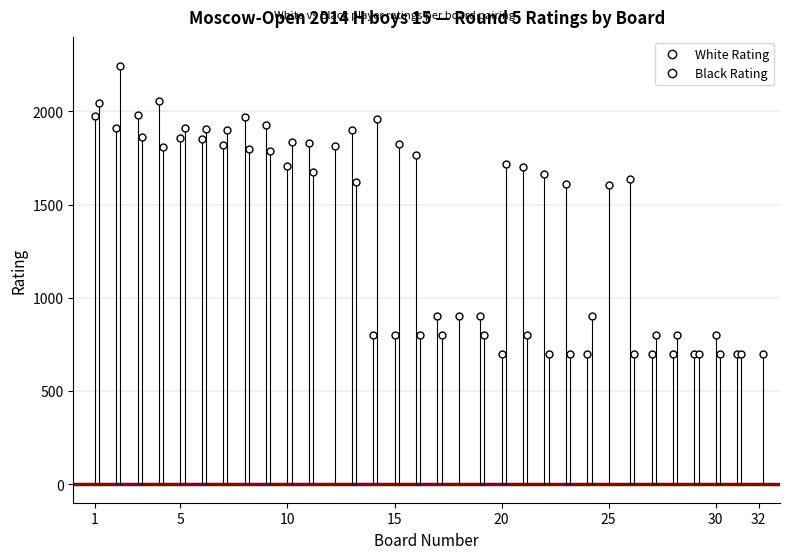

The value of Board (Bo.) at 5 is 5. True or false?

True